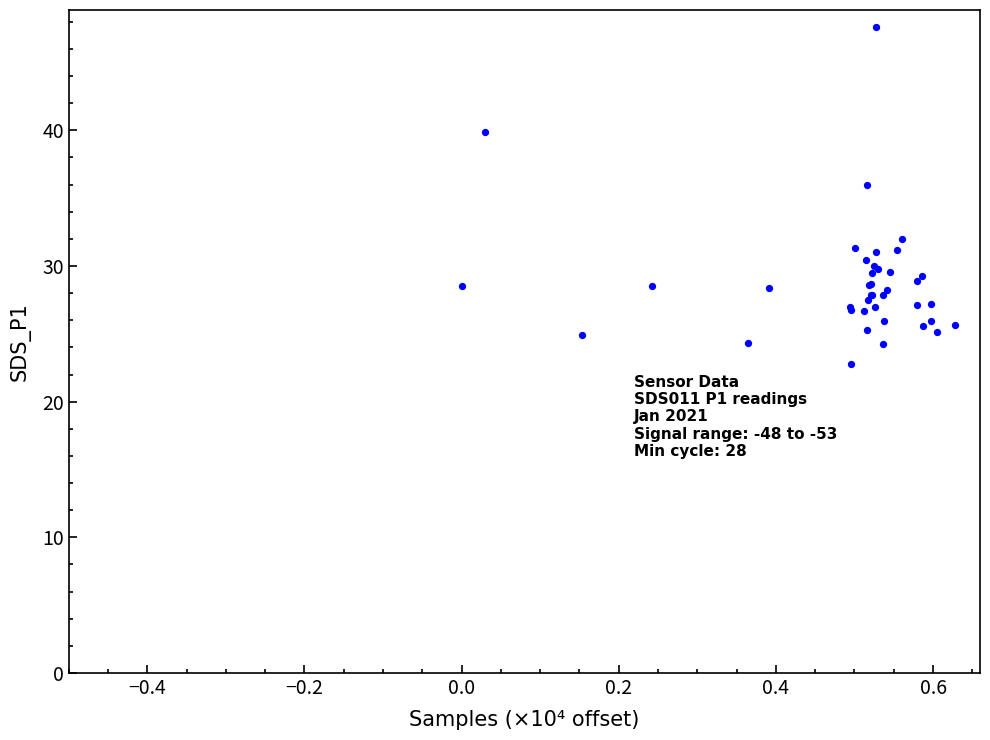

What Y value in the scatter plot is closest to 35?

36.0